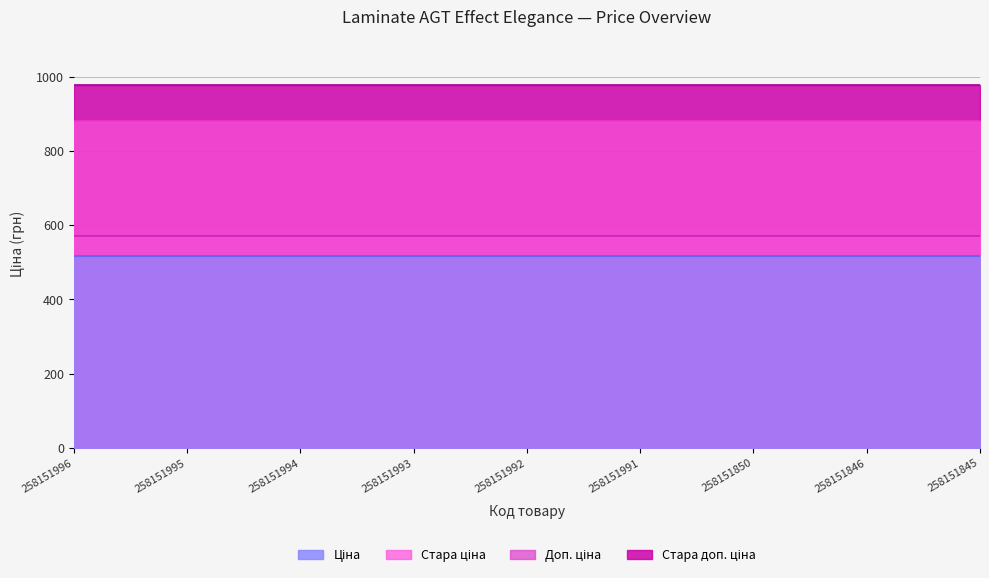

What are all the series names shown in the legend?

Ціна, Стара ціна, Доп. ціна, Стара доп. ціна